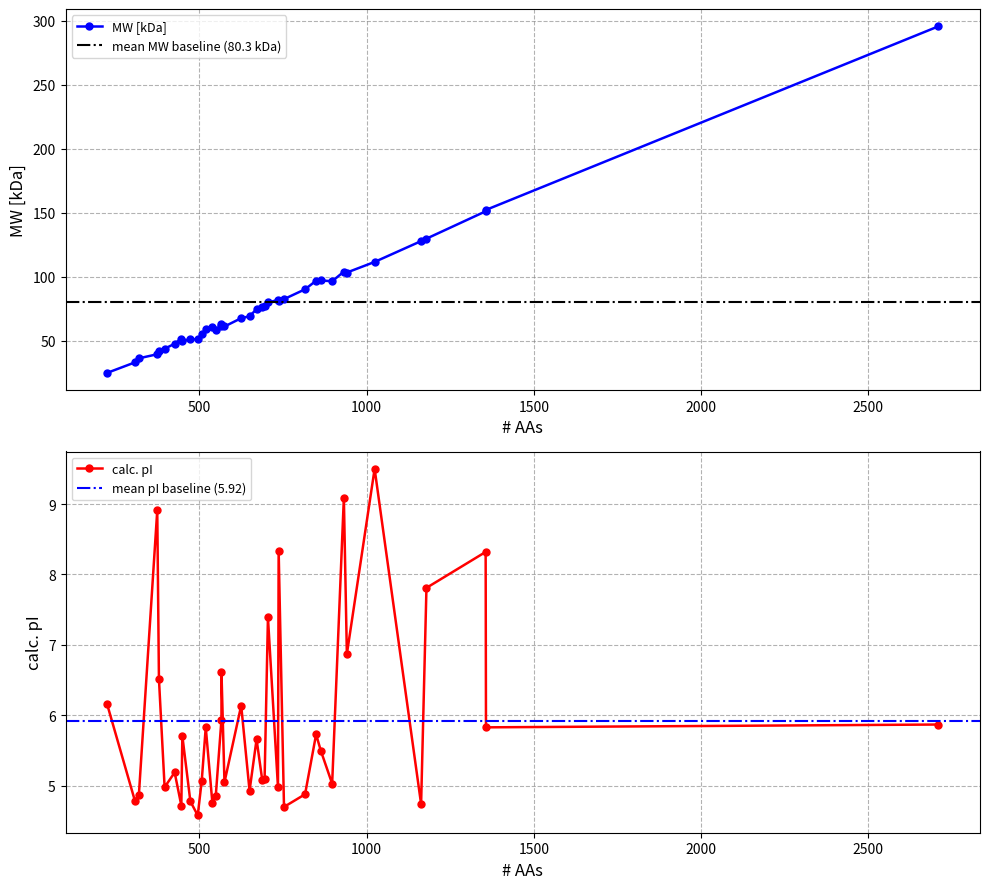

The value of calc. pI at 737 is 8.3. True or false?

True